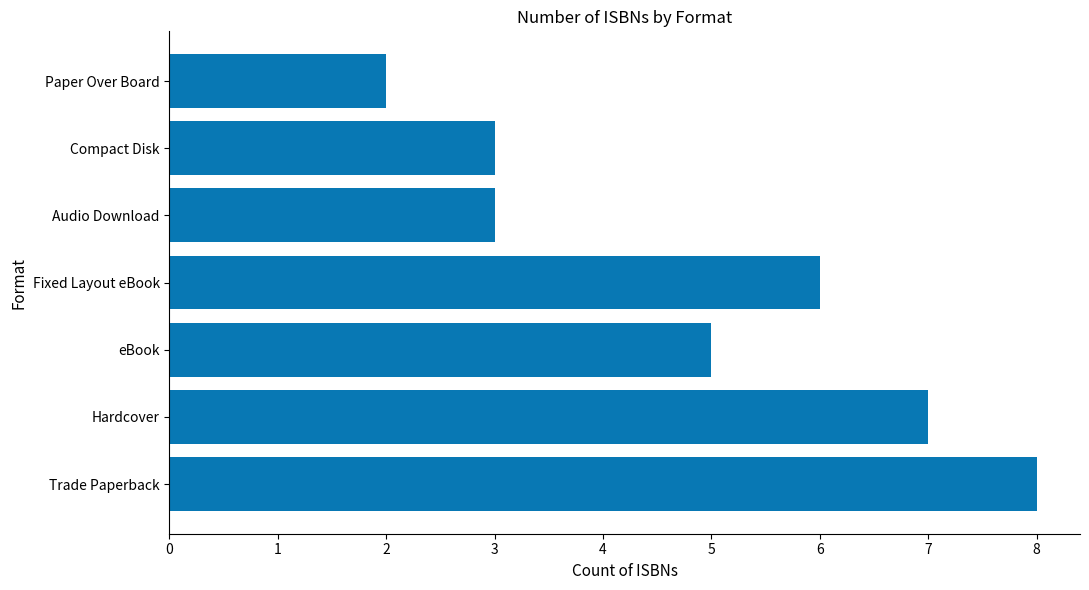

How many distinct data groups are displayed?

1